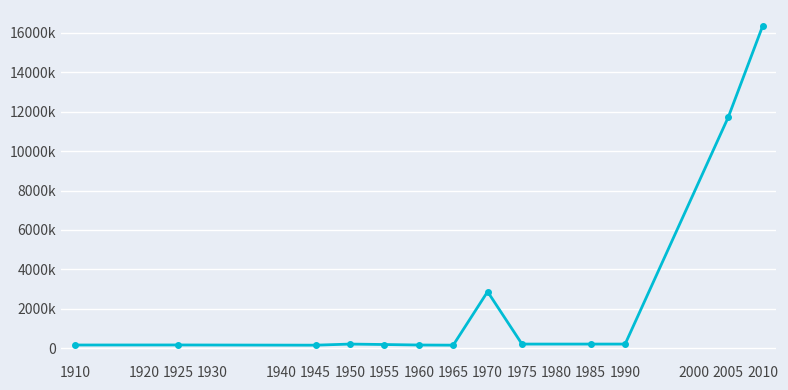

Is it true that the value at 1975 is 297487.3?

False